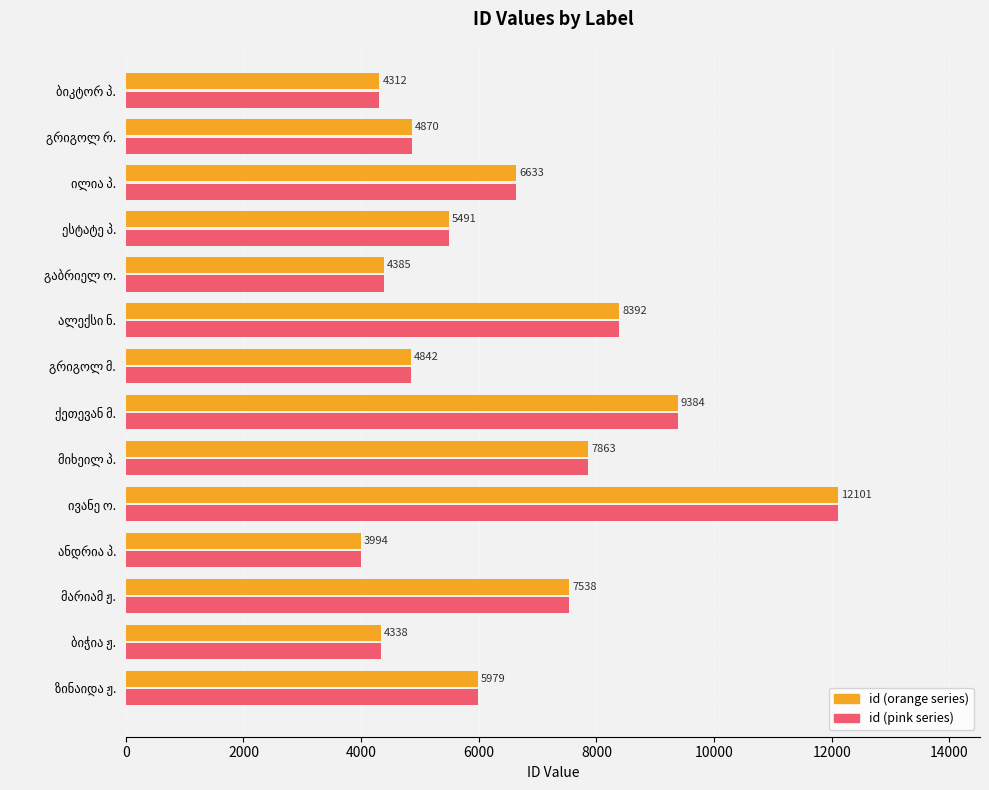

At how many categories does at least one series exceed 6749?

5